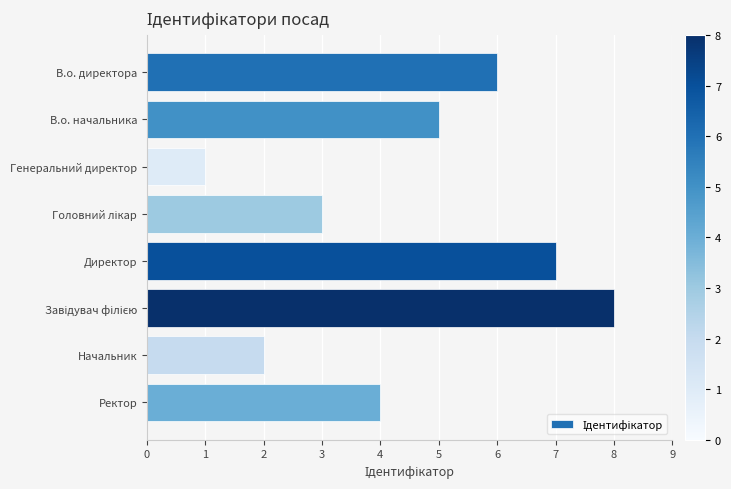

Which category has the lowest value across all series?

Генеральний директор